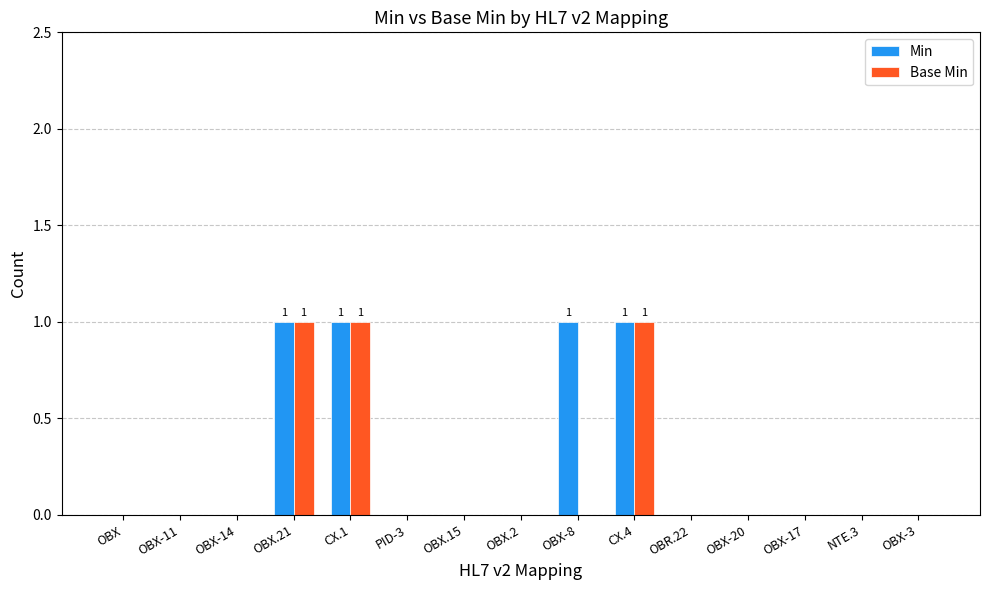

True or false: Base Min has a value of 0 at OBX.15.

True